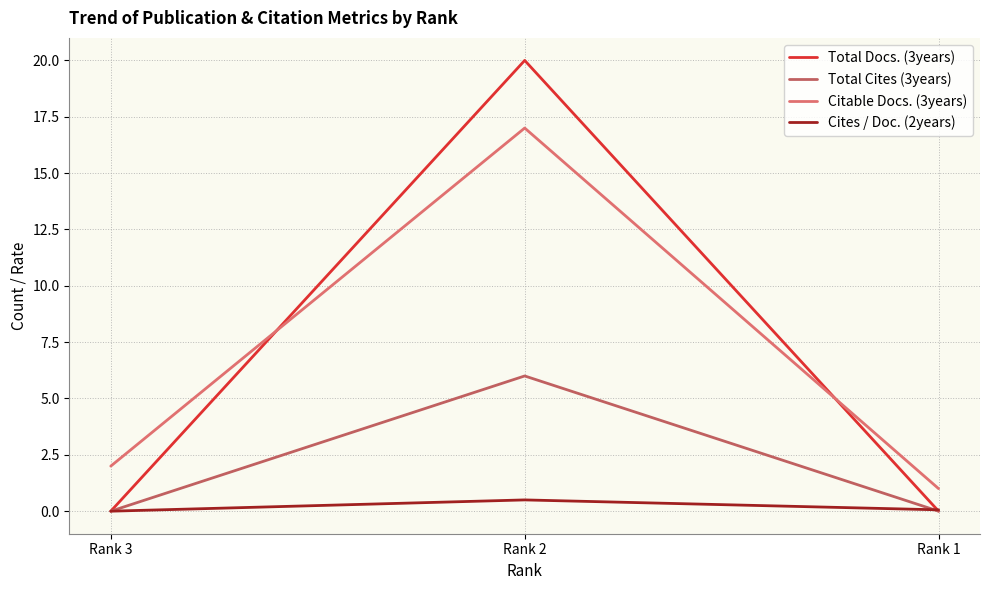

What is the total value across all series at Rank 1?

1.1